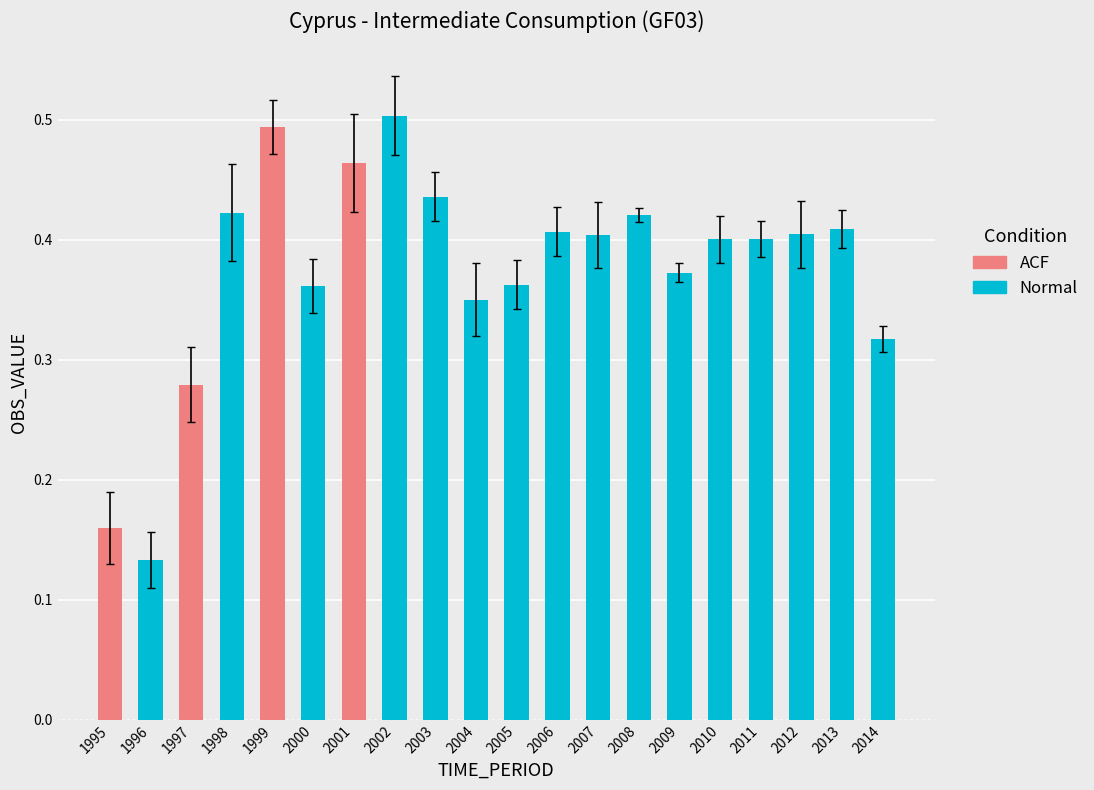

List the labels in order of value, smallest first.

1996, 1995, 1997, 2014, 2004, 2000, 2005, 2009, 2010, 2011, 2007, 2012, 2006, 2013, 2008, 1998, 2003, 2001, 1999, 2002